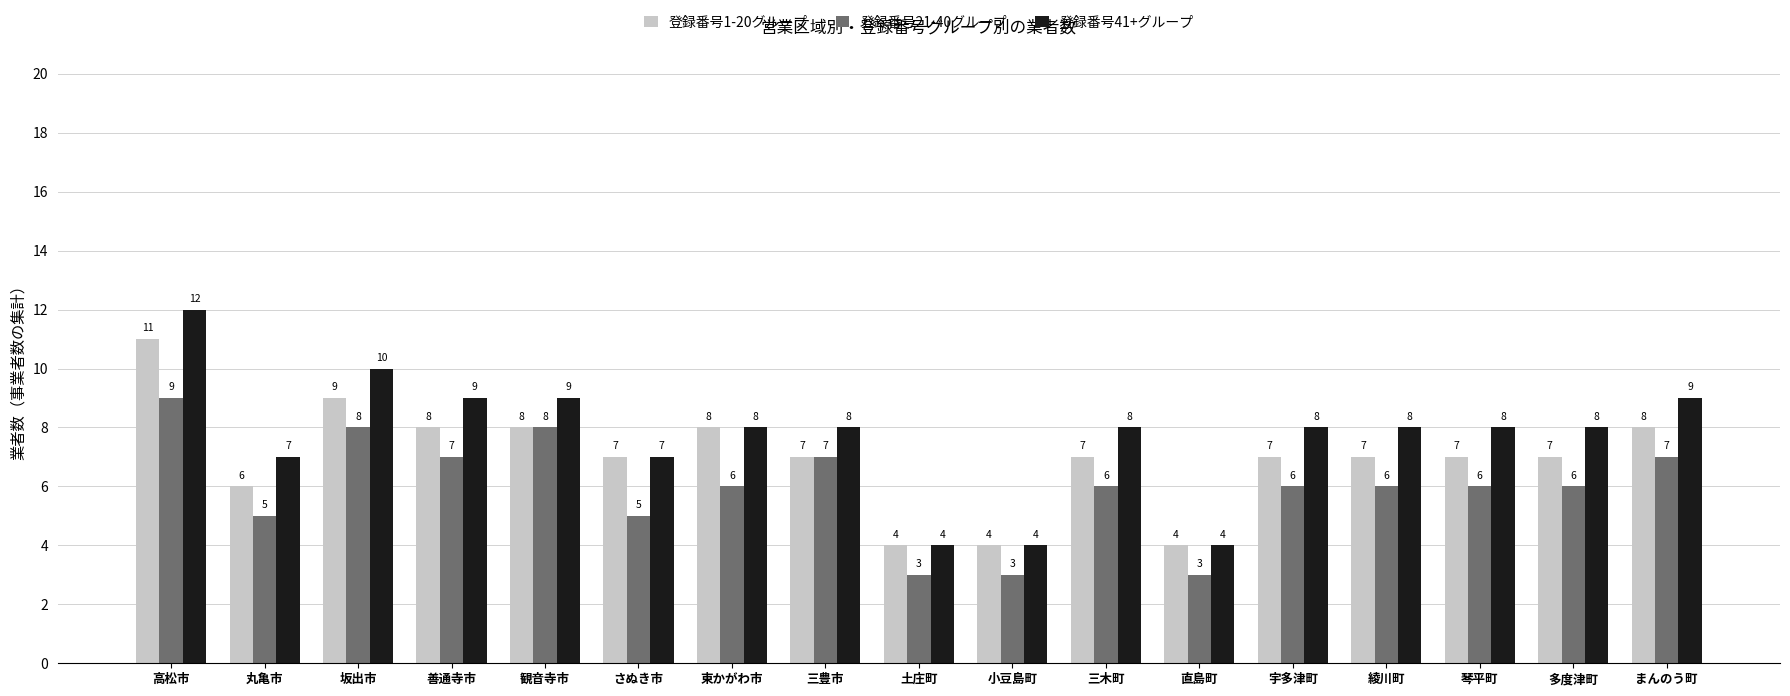

What value does the 登録番号21-40グループ series have at 東かがわ市?

6